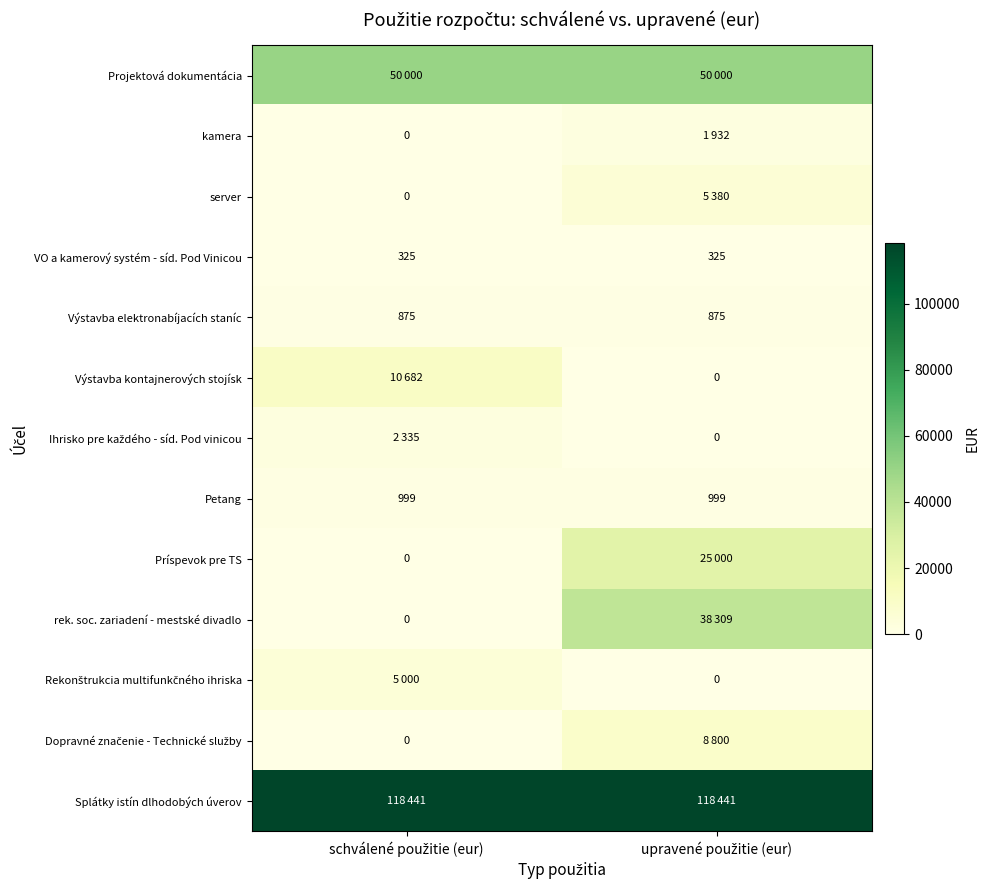

What is the sum of all Petang values?

1998